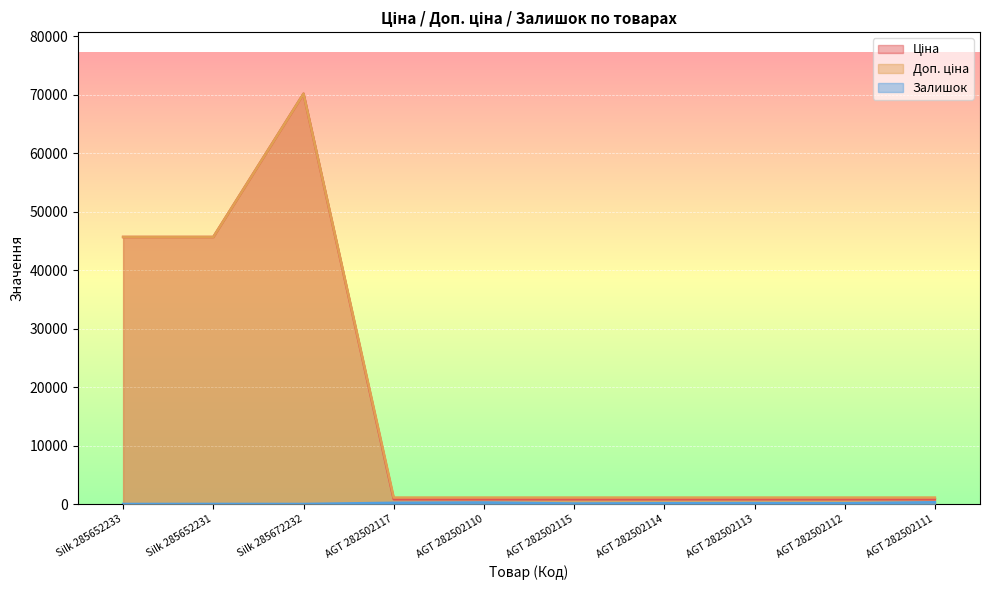

True or false: Залишок and Доп. ціна intersect in this chart.

False